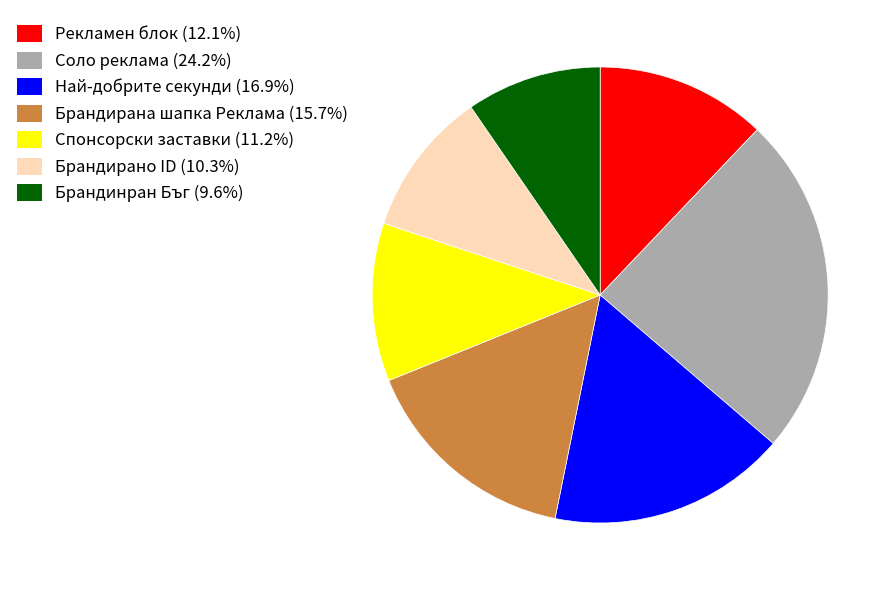

Is it true that Брандирано ID is 18% of the pie?

False